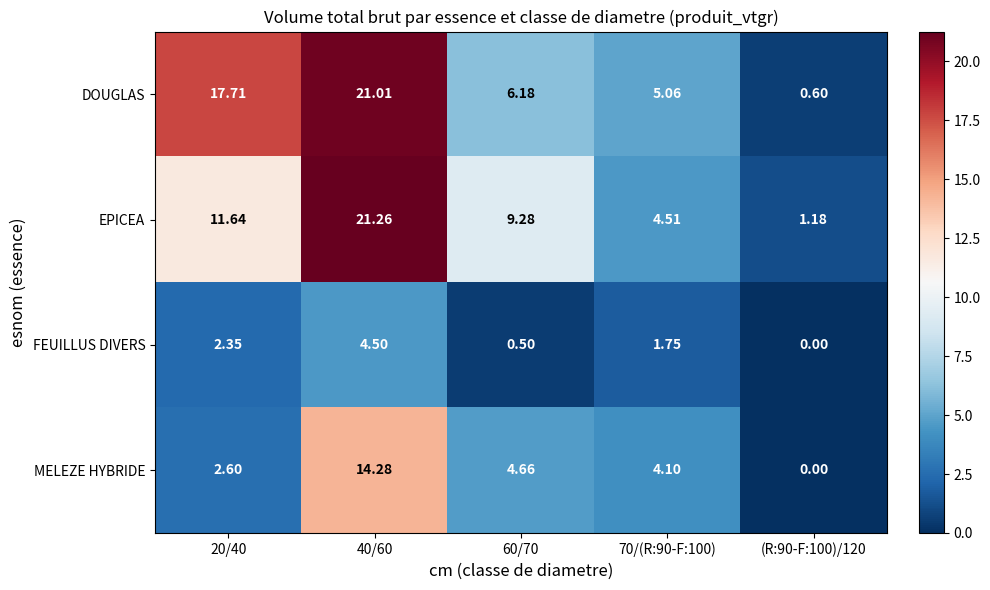

Which series changed the most between 20/40 and 40/60?

MELEZE HYBRIDE